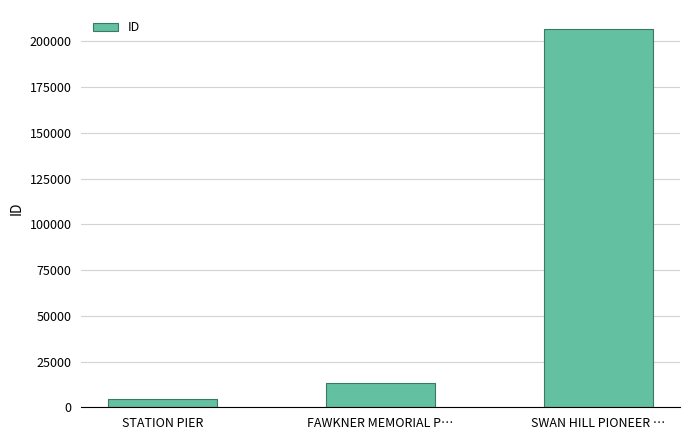

Is it true that the value at SWAN HILL PIONEER … is 206822?

True